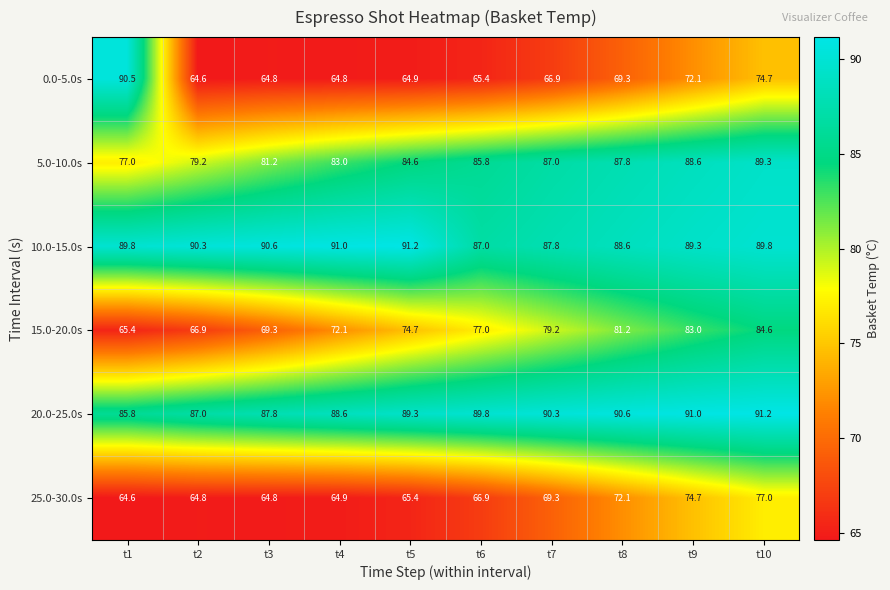

What is the lowest value of the 25.0-30.0s series?

64.6